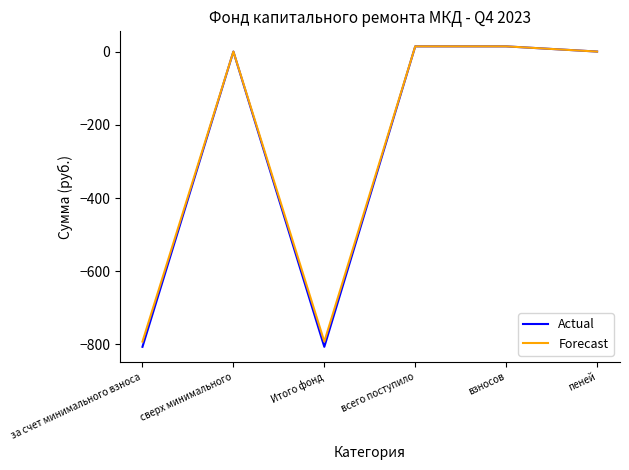

Which series has the widest spread of values?

Actual